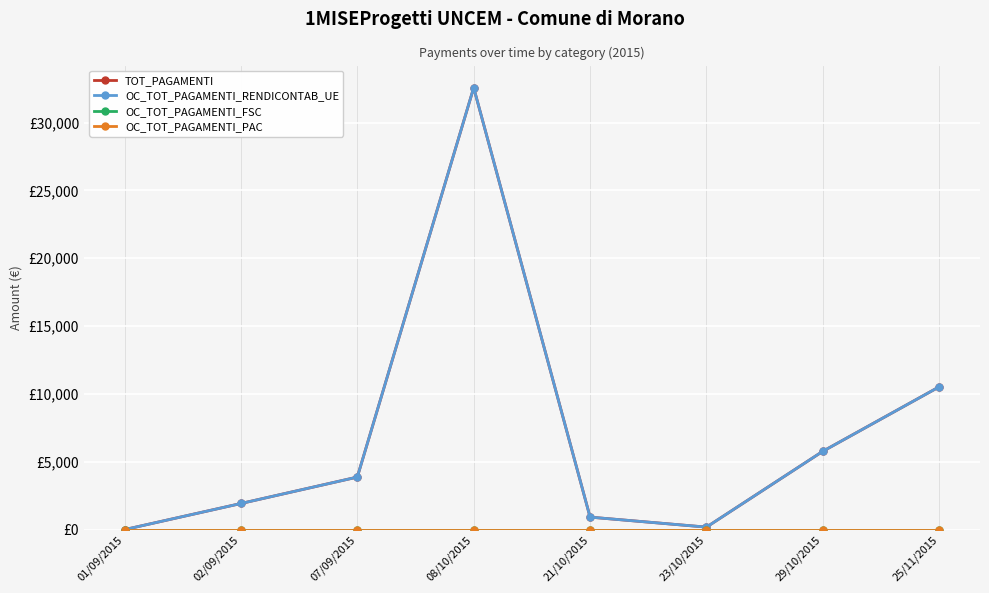

Is this an area chart (filled region under the line)?

No